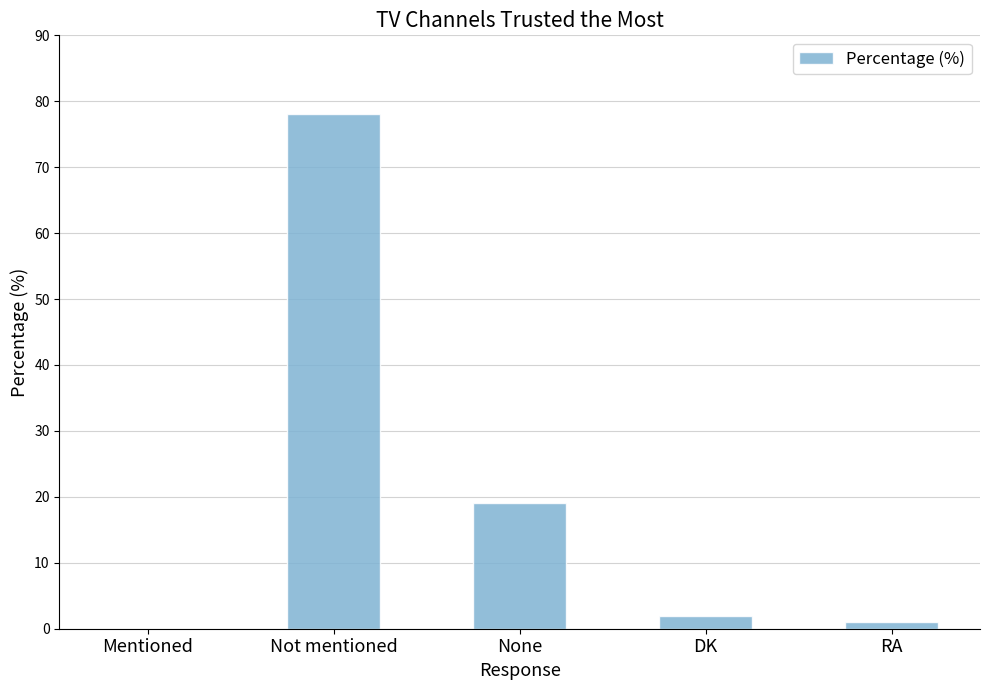

What is the change in value from Not mentioned to RA?

-77